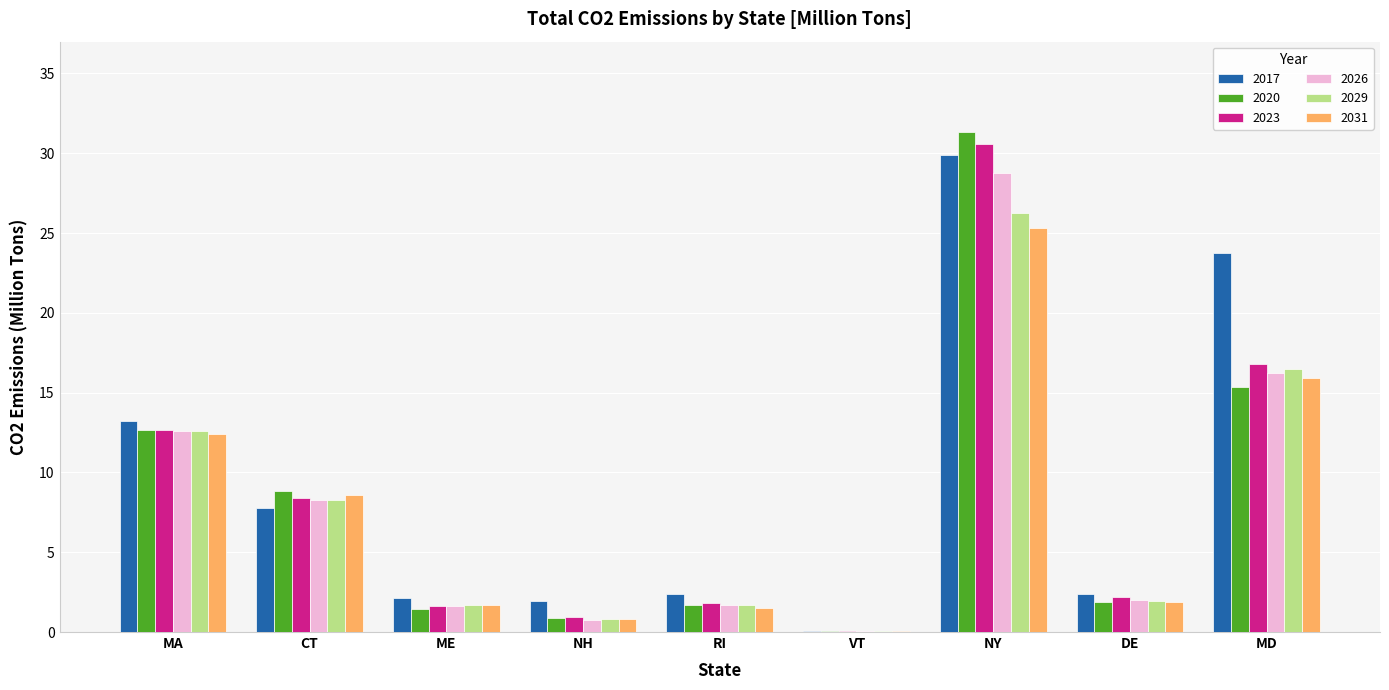

What is the average value of the 2029 series?

7.8